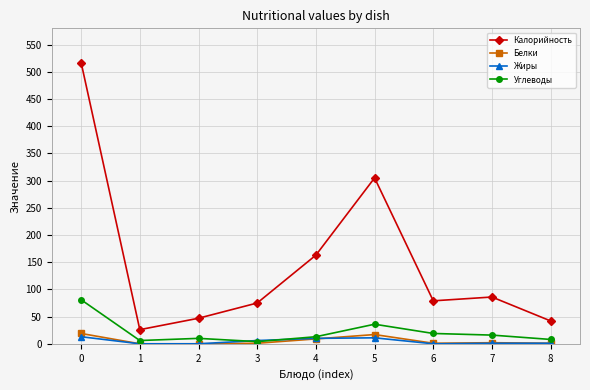

True or false: Жиры has a value of 13 at 0.

True